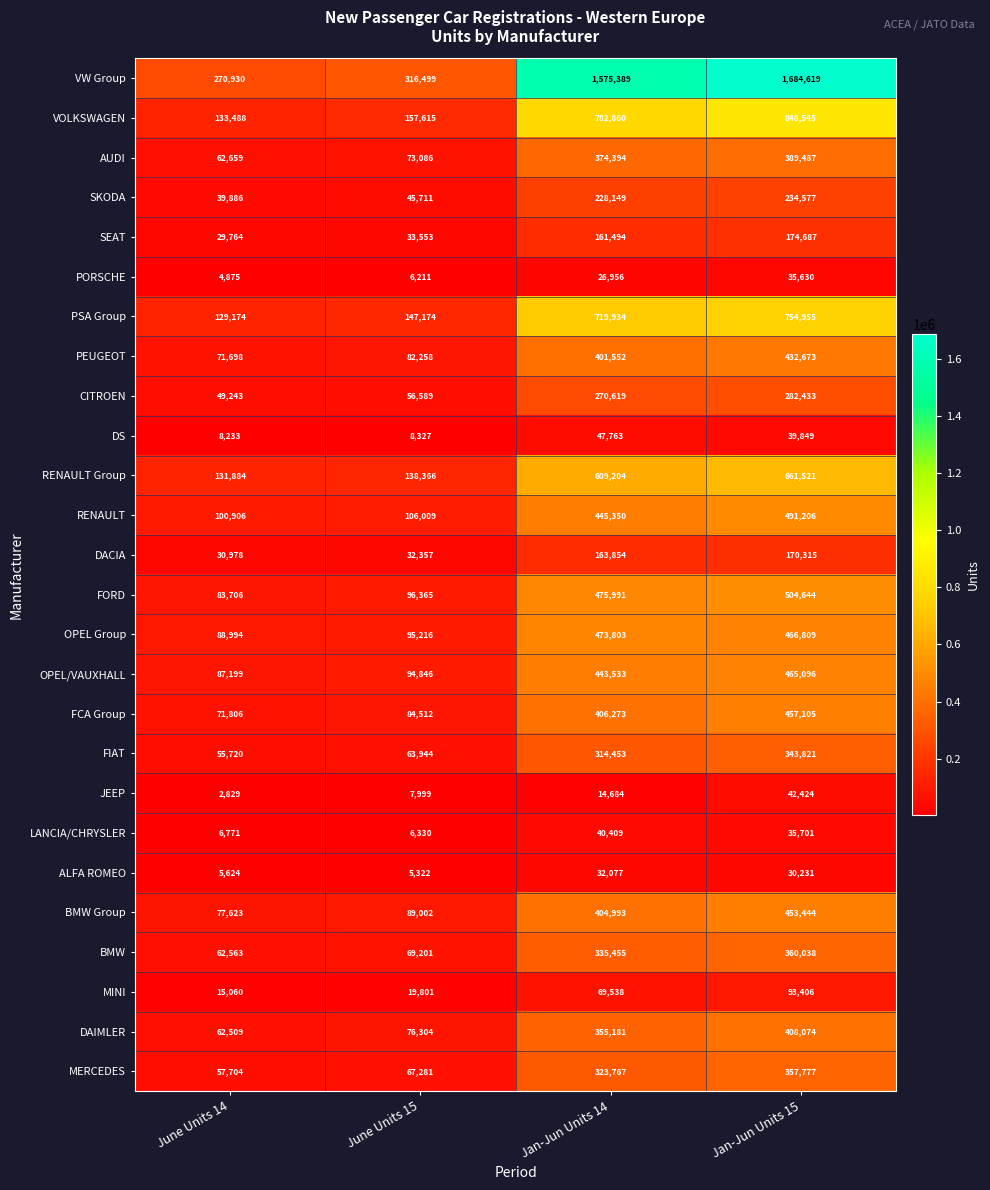

Rank the series at June Units 14 from highest to lowest value.

VW Group, VOLKSWAGEN, RENAULT Group, PSA Group, RENAULT, OPEL Group, OPEL/VAUXHALL, FORD, BMW Group, FCA Group, PEUGEOT, AUDI, BMW, DAIMLER, MERCEDES, FIAT, CITROEN, SKODA, DACIA, SEAT, MINI, DS, LANCIA/CHRYSLER, ALFA ROMEO, PORSCHE, JEEP